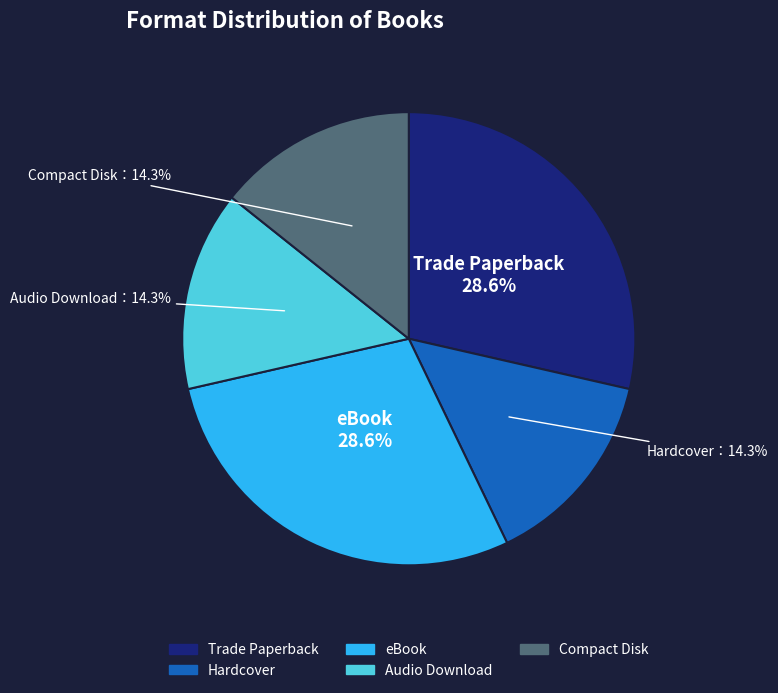

Does any single category account for the majority?

No